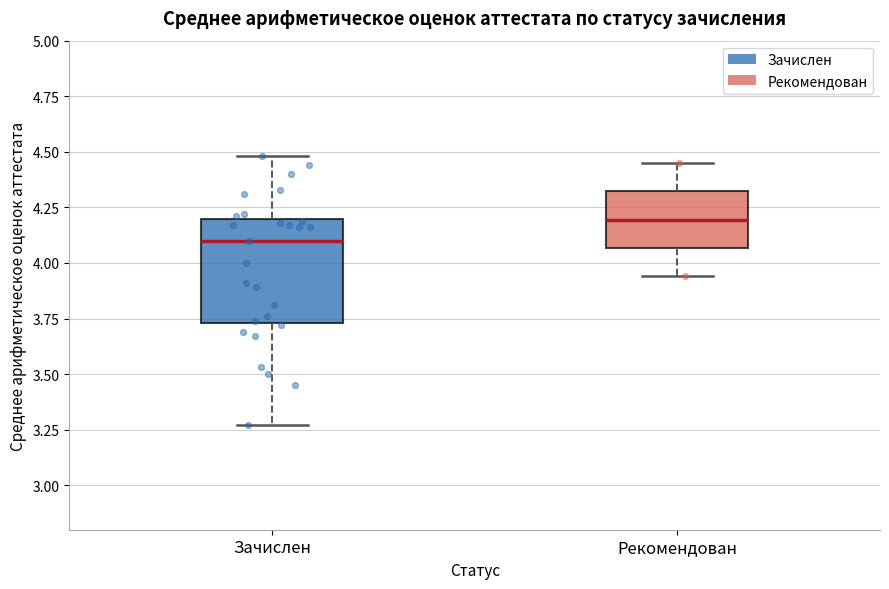

Reading left to right, transcribe this box plot: for each box, give where its median line is, the range the box spans, and where its two whiskers end, as read against the y-axis. The values are not printed on the chart, so give them approximately, as read against the axis.

Зачислен: median 4.10, box 3.75 to 4.20, whiskers 3.25 to 4.50
Рекомендован: median 4.20, box 4.05 to 4.30, whiskers 3.95 to 4.45